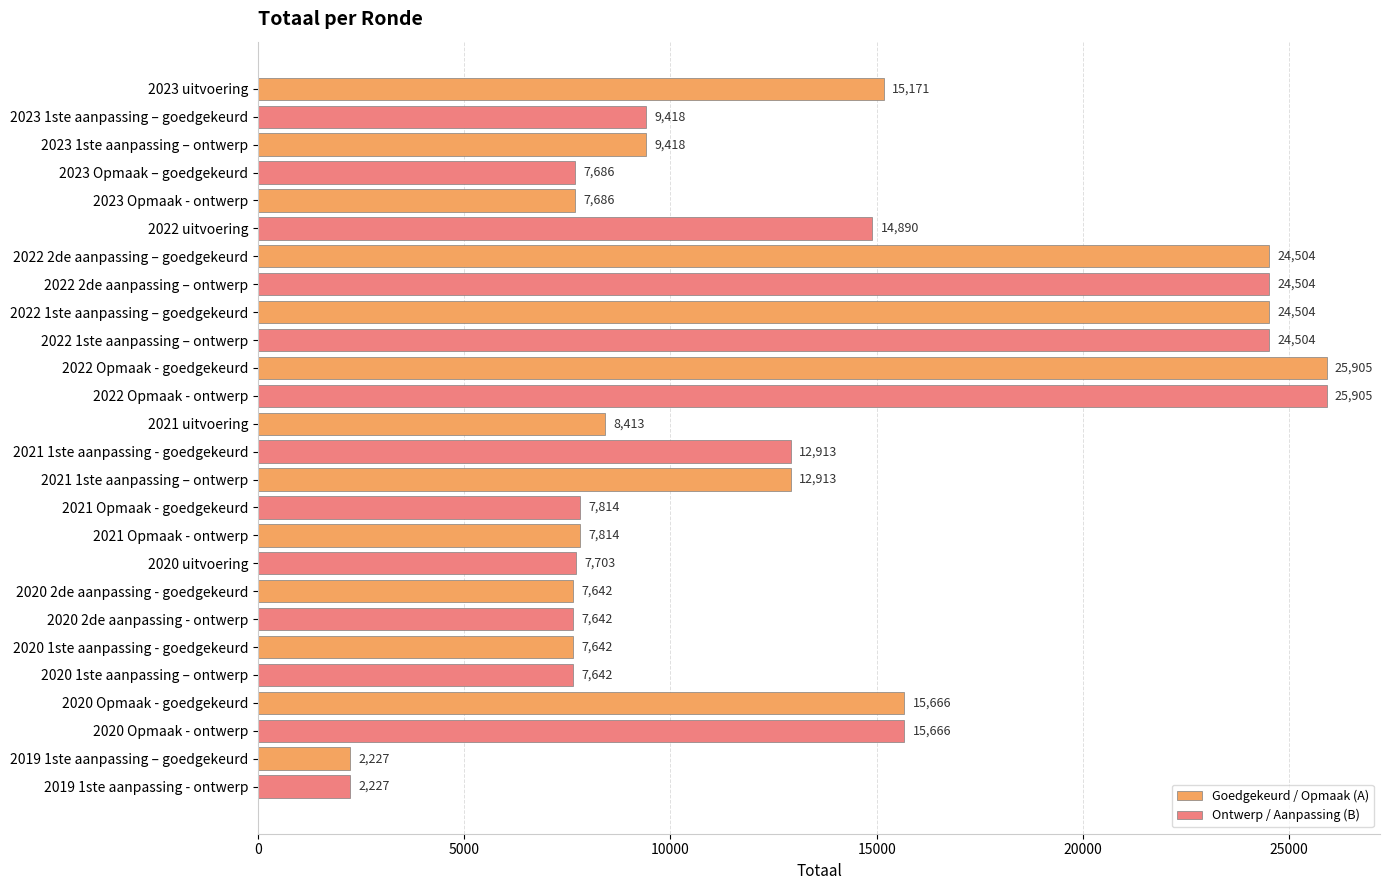

Rank the series by their average value, from highest to lowest.

Goedgekeurd / Opmaak (A), Ontwerp / Aanpassing (B)